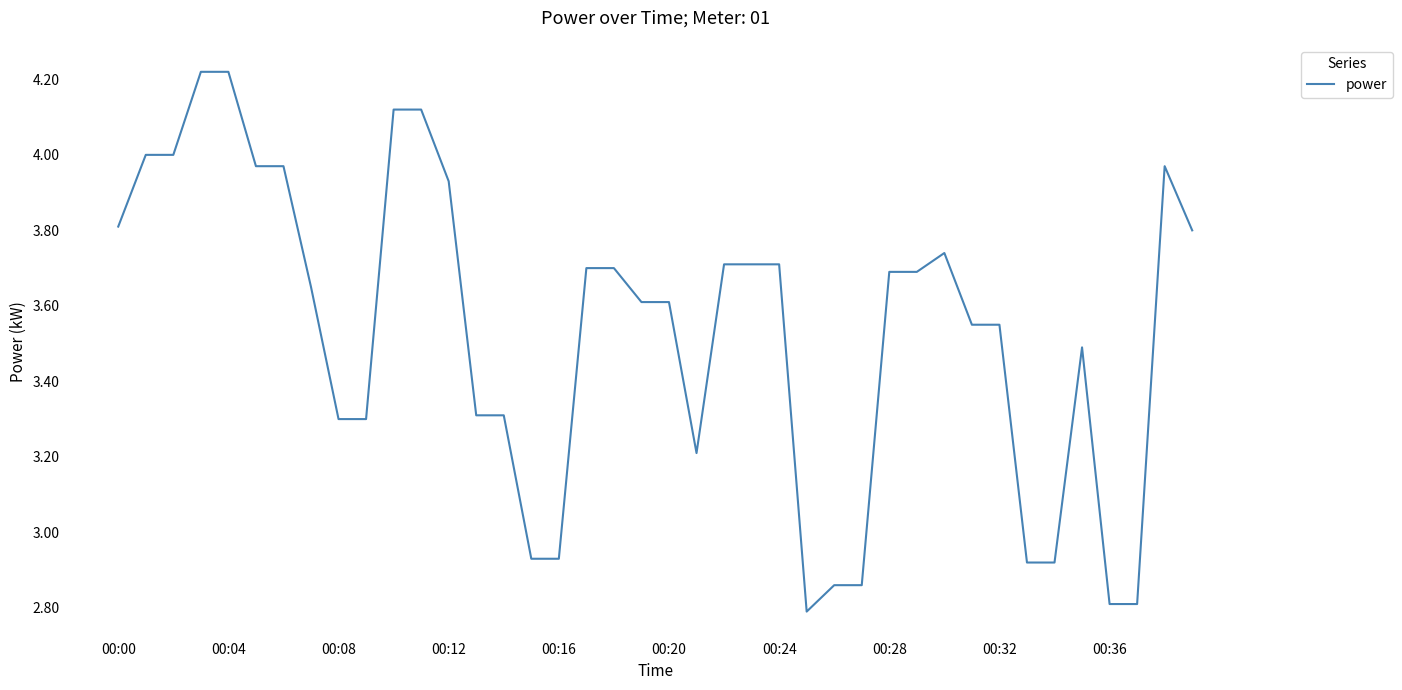

What is the difference between the maximum and minimum values?

1.4